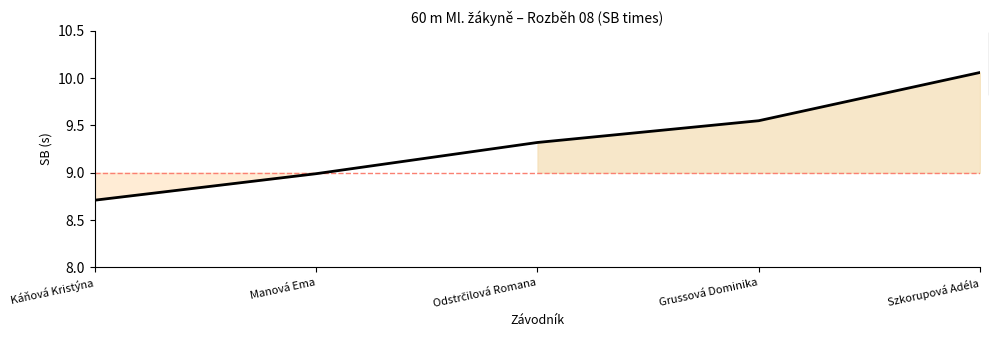

What is the label of the 2nd point from the left?

Manová Ema